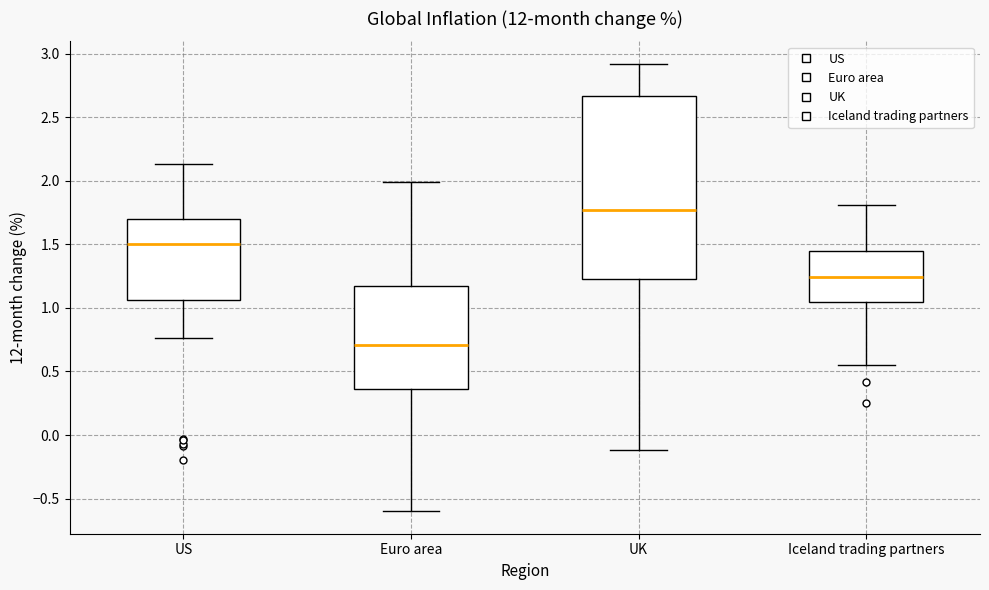

Where does the median line of the box for Euro area sit on the y-axis? The values are not printed on the chart, so give them approximately, as read against the axis.

0.70